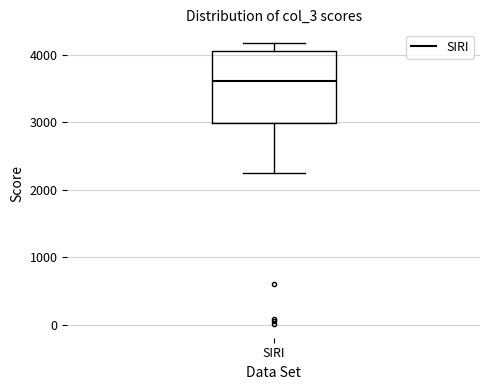

Read this box plot against the y-axis: the position of the median line, the range covered by the box, and the ends of both whiskers. The values are not printed on the chart, so give them approximately, as read against the axis.

median 3600, box 3000 to 4100, whiskers 2300 to 4200